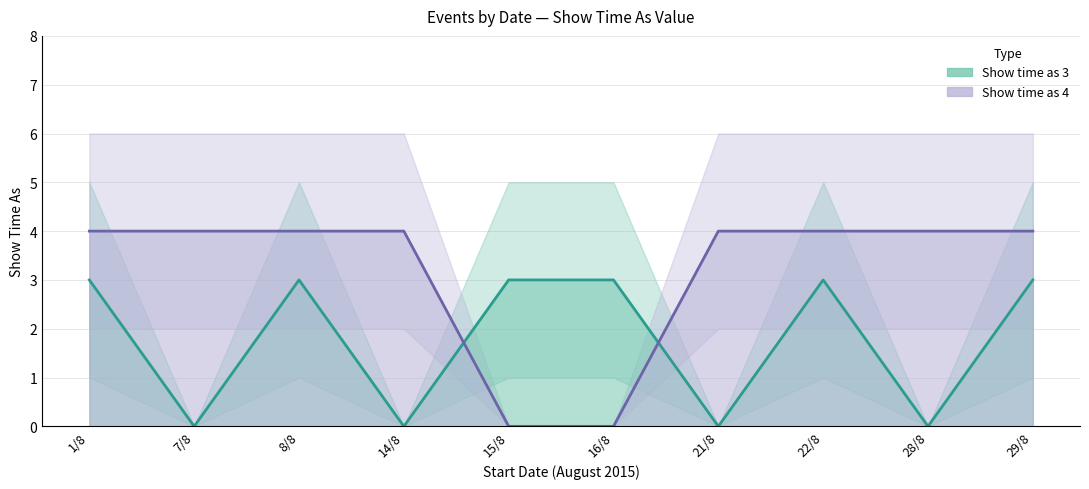

How many values in the Show time as 3 series are below 3?

4